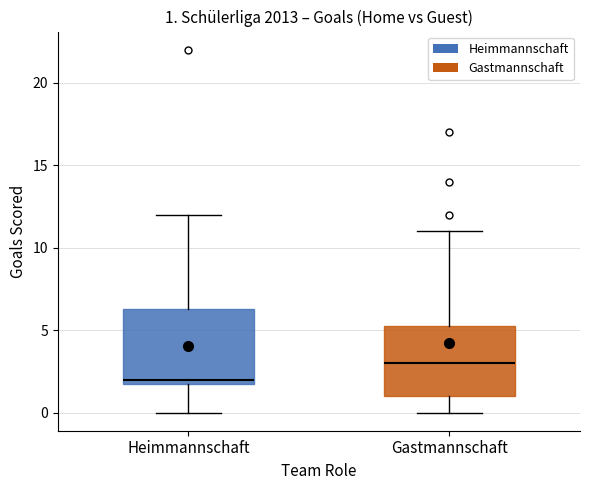

Which box has the highest median line?

Gastmannschaft